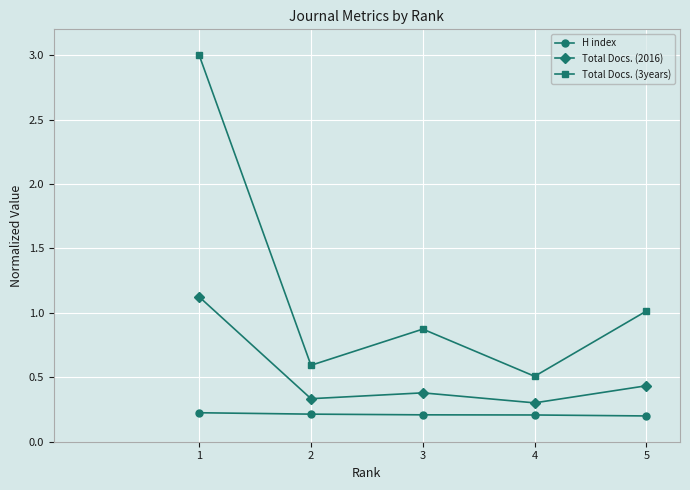

True or false: Total Docs. (2016) and Total Docs. (3years) intersect in this chart.

False